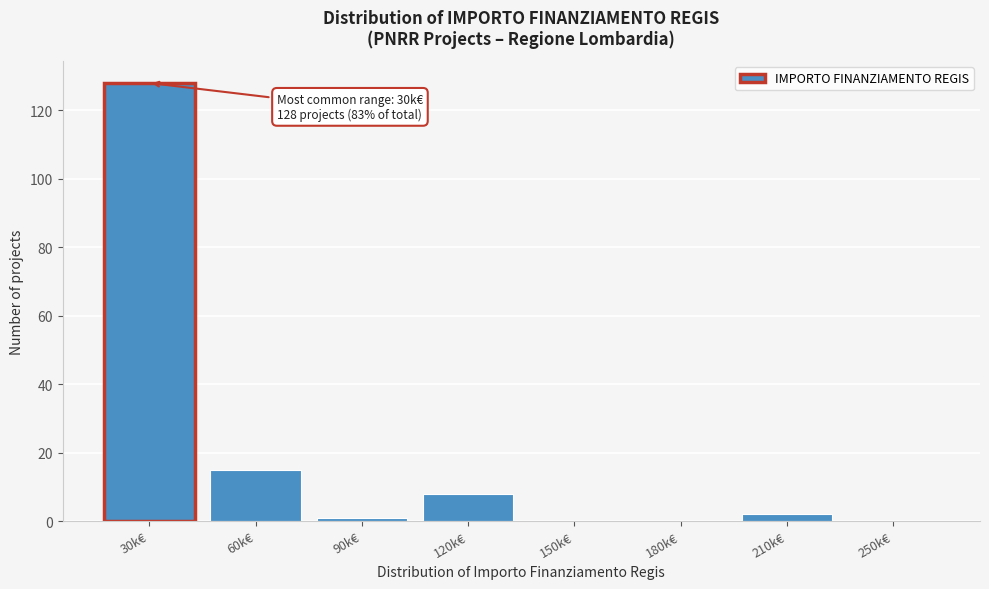

Reading right to left, list all the values displayed in this chart.

250k€=0	210k€=2	180k€=0	150k€=0	120k€=8	90k€=1	60k€=15	30k€=128